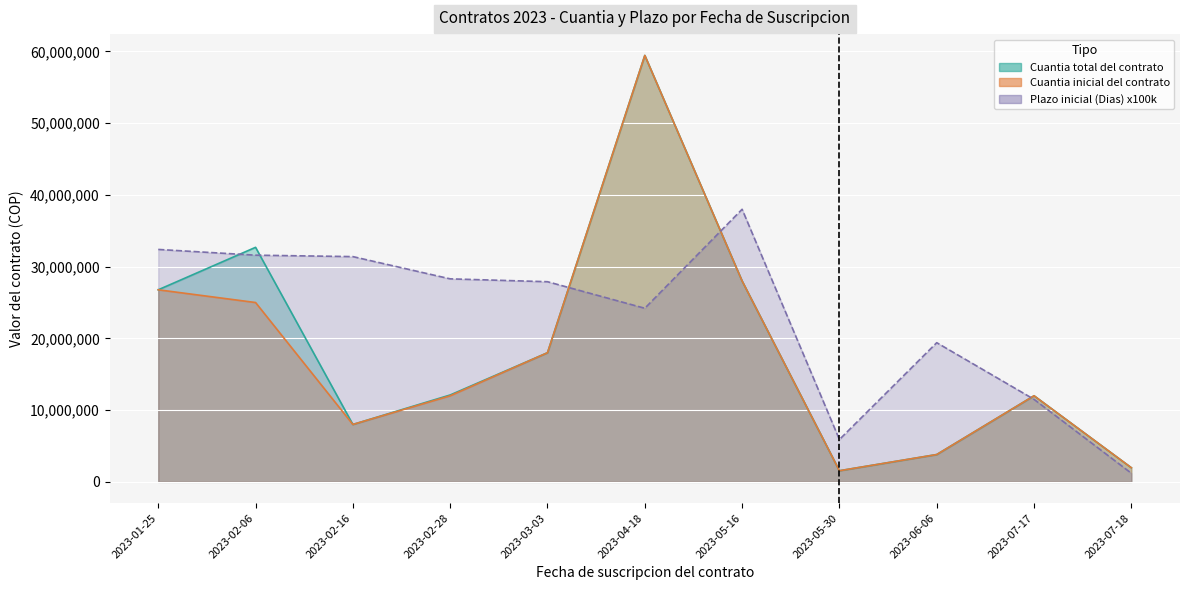

Which series has the largest range (max minus min)?

Cuantia total del contrato